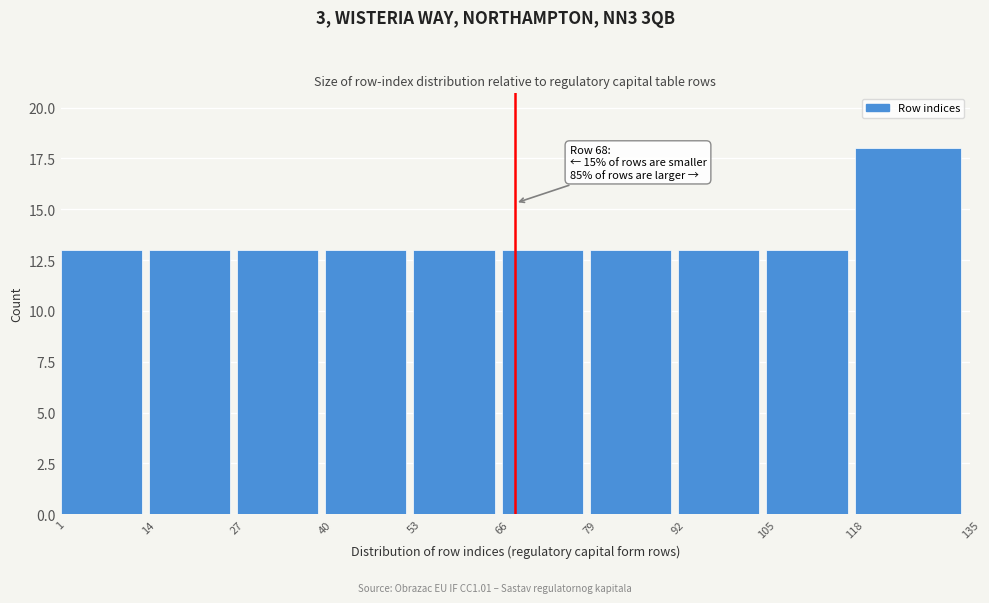

Over which range of the x-axis is the bar tallest?

118 to 135